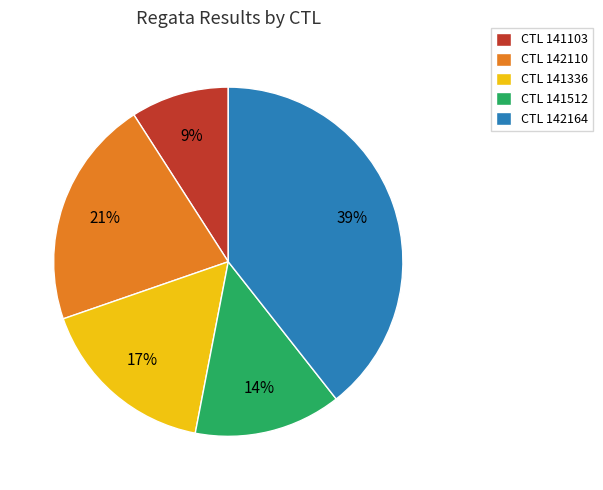

How many slices are in this pie chart?

5